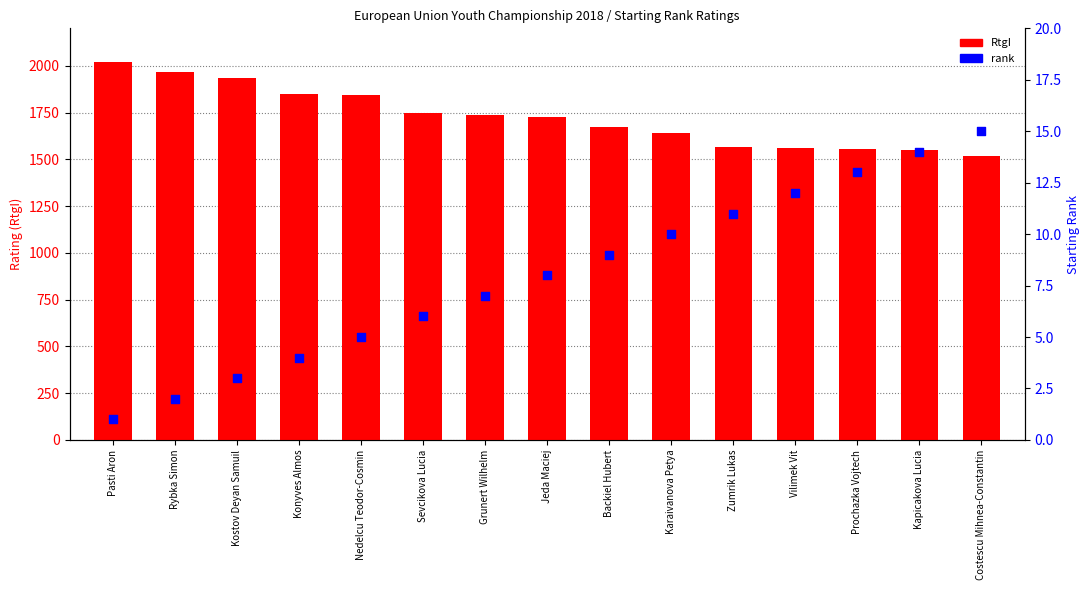

Which series reaches the maximum Y coordinate?

RtgI